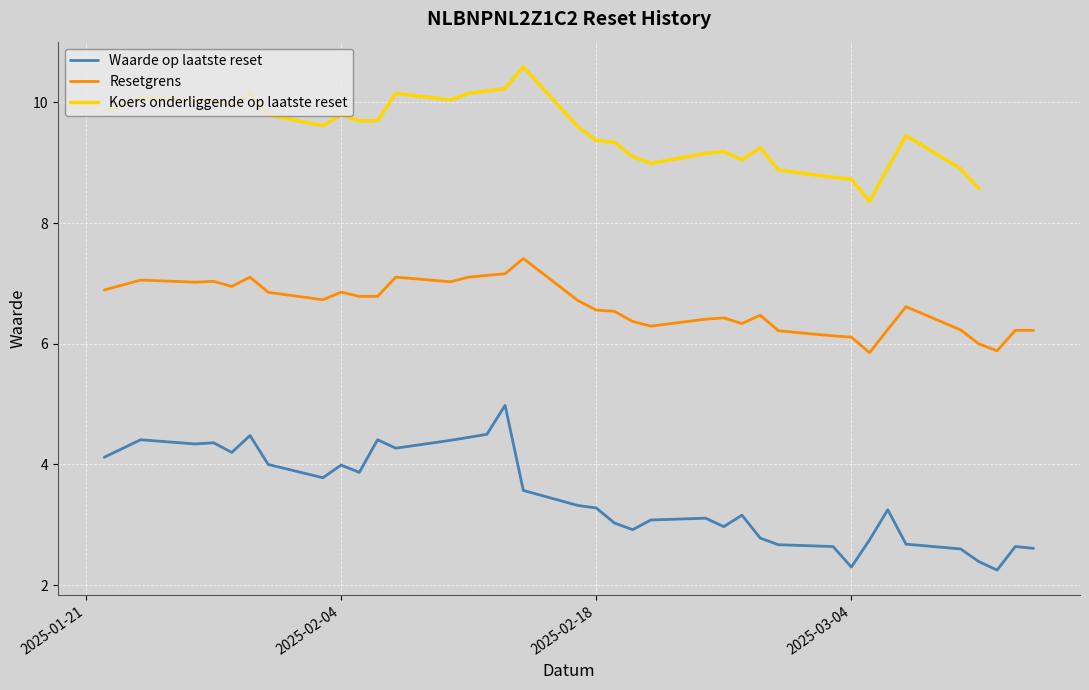

True or false: Resetgrens and Koers onderliggende op laatste reset intersect in this chart.

False